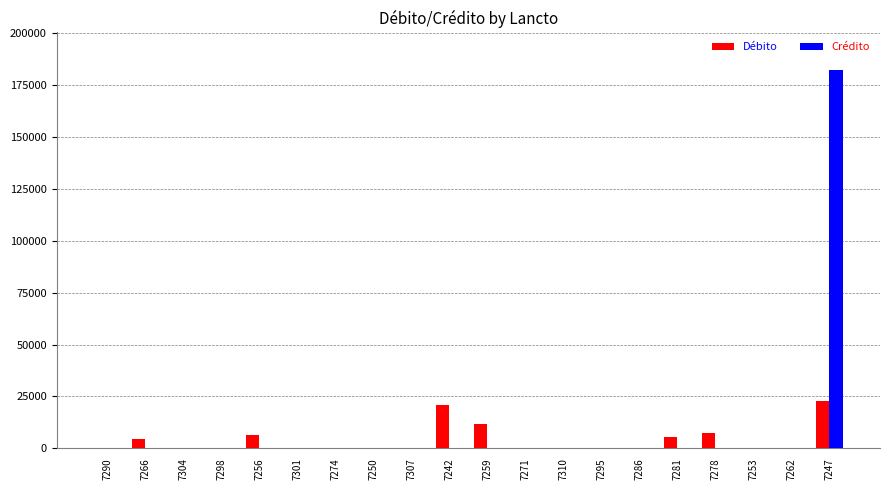

Between 7262 and 7247, which series saw the biggest shift?

Crédito